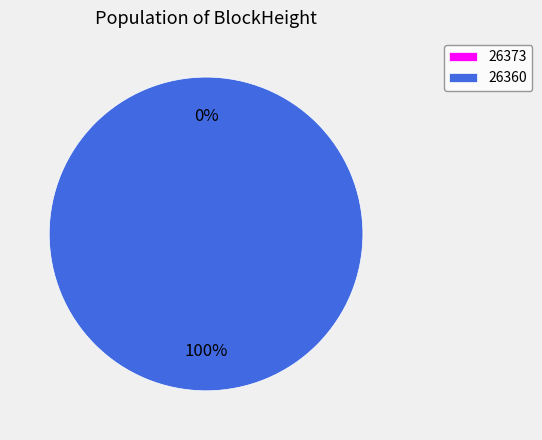

Which slice represents more than half of the pie?

26360